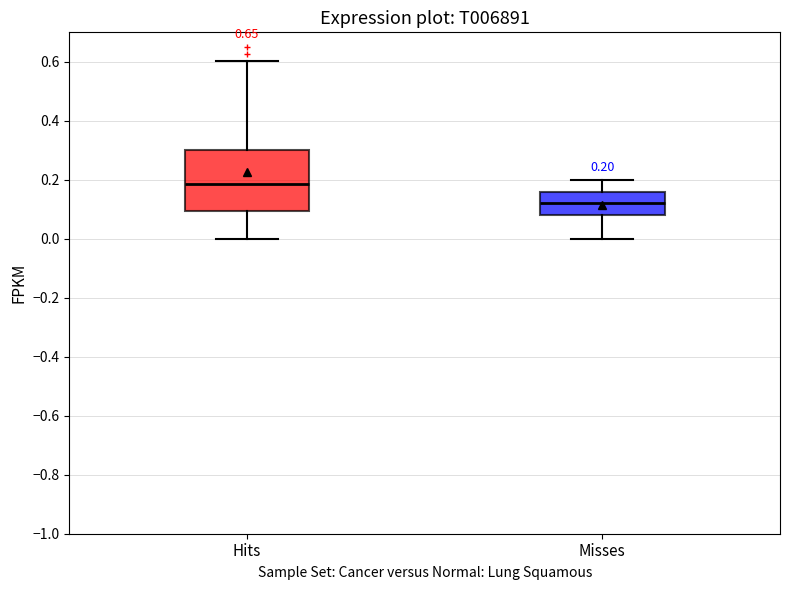

Which box is the tallest, from its lower edge to its upper edge?

Hits